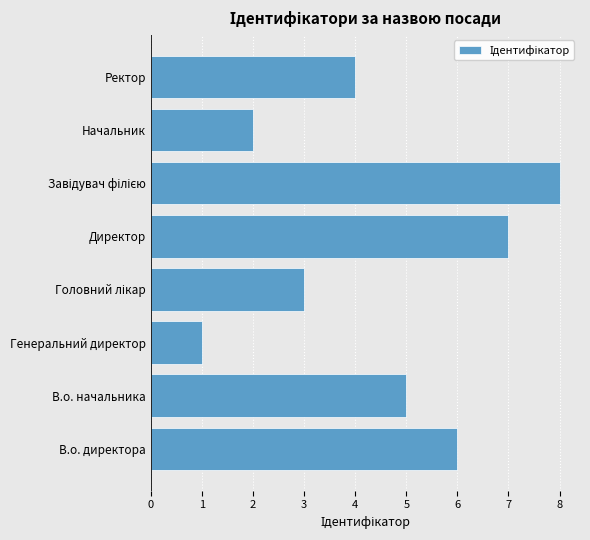

What is the sum of all values?

36